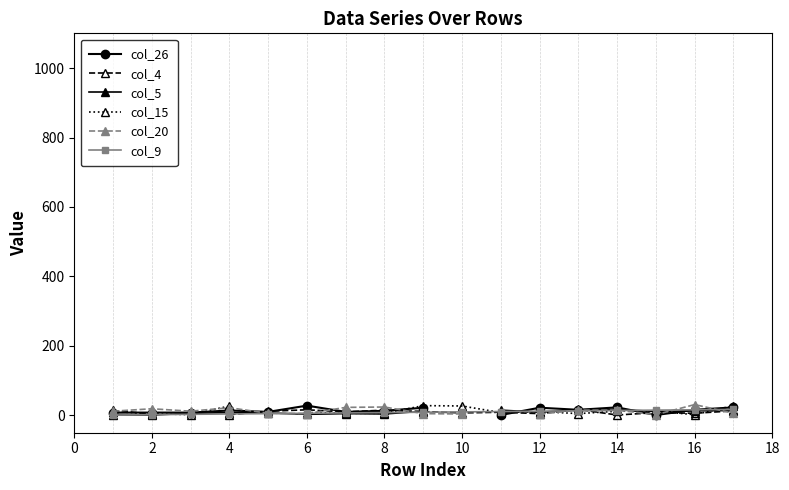

What are all the series names shown in the legend?

col_26, col_4, col_5, col_15, col_20, col_9